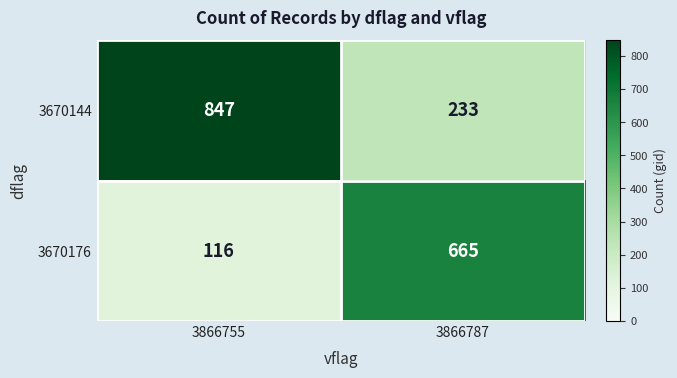

True or false: 3670144 has a value of 264 at 3866755.

False